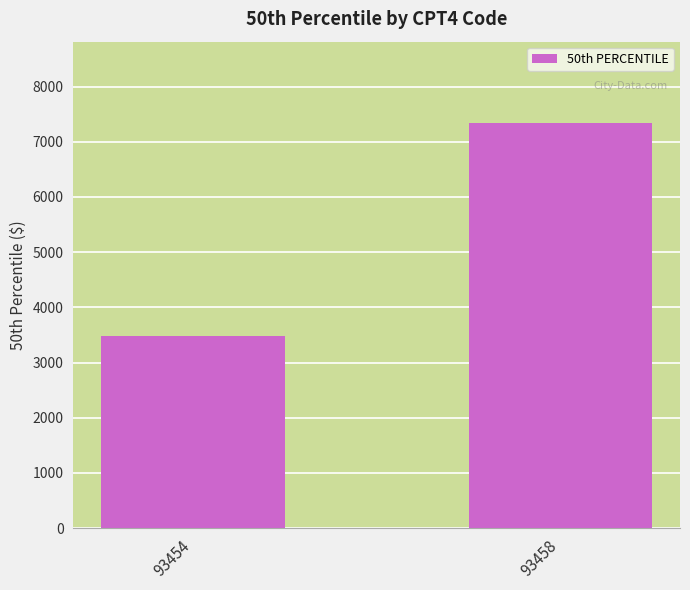

Reading right to left, what are all the values shown in this chart?

93458=7344.2	93454=3487.9